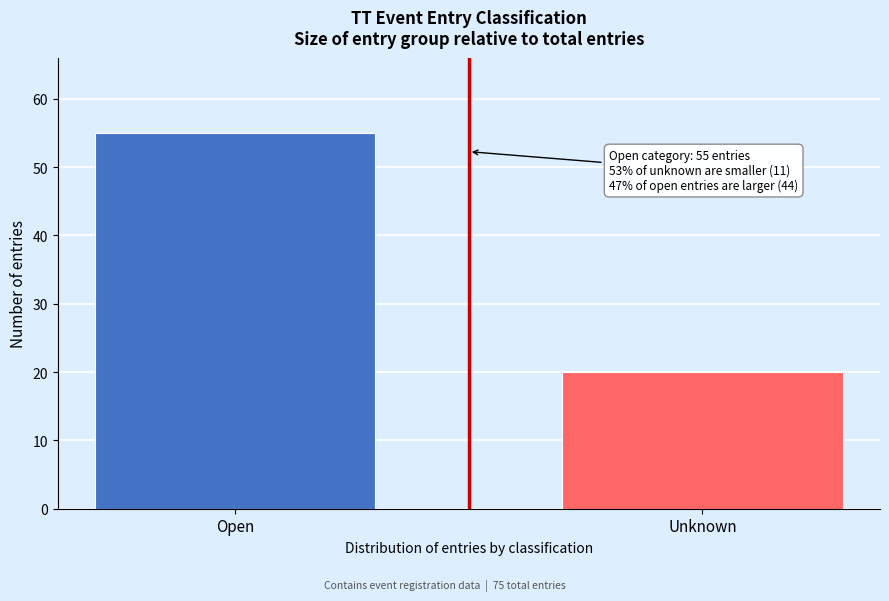

Reading left to right, extract all data points from this chart.

Open=55	Unknown=20